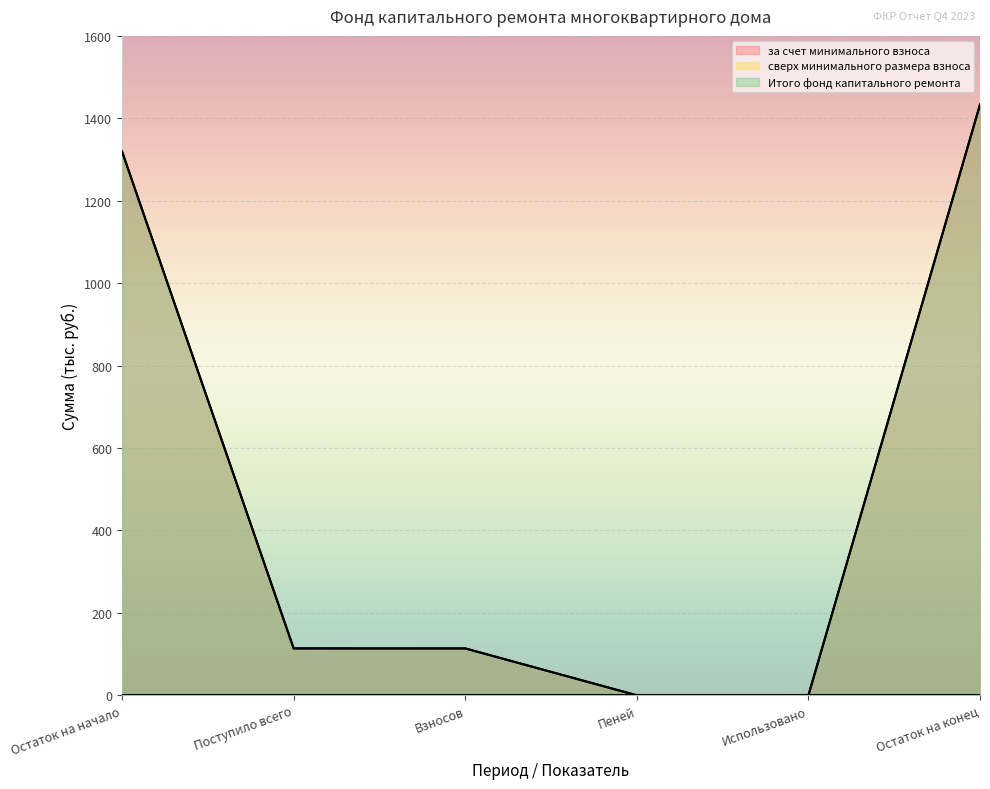

Which category has the highest value in the Итого фонд капитального ремонта series?

Остаток на конец